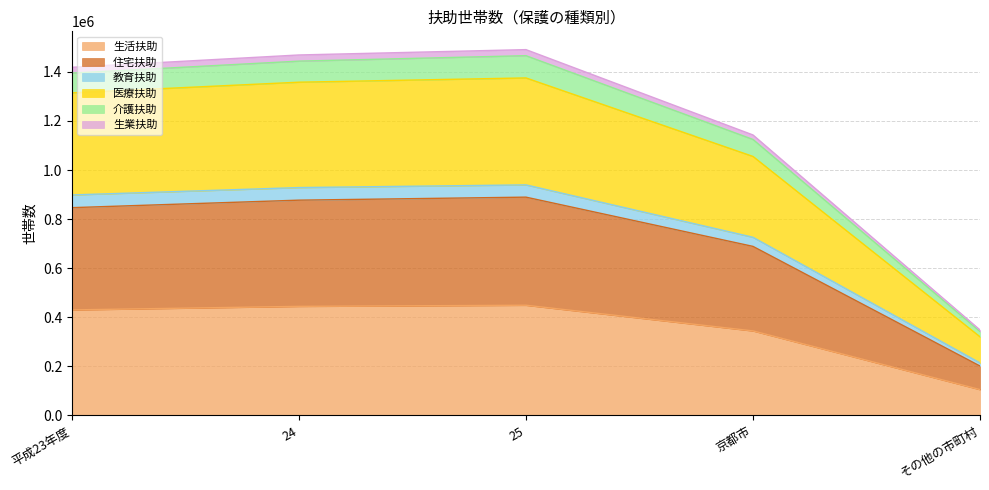

What is the maximum value for 生活扶助?

448658